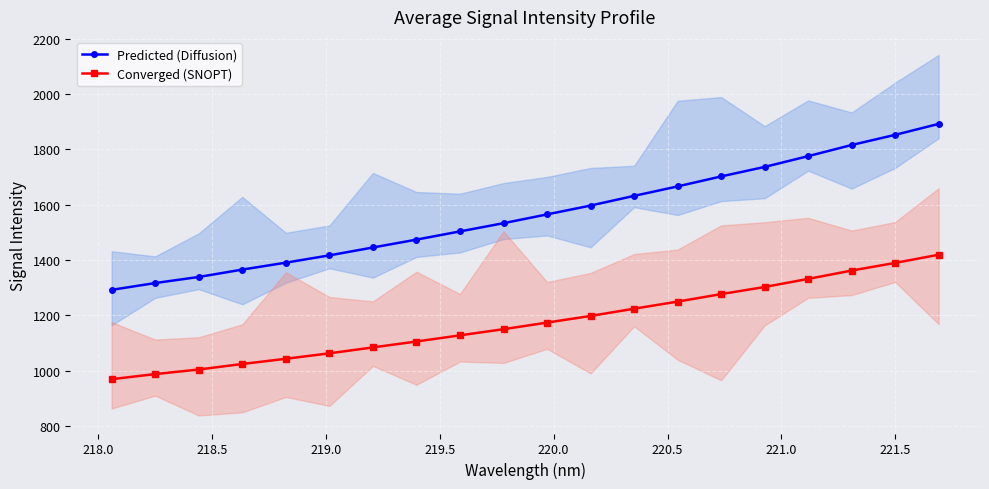

What is the value of the Converged (SNOPT) point at the 11th from the left?

1173.7